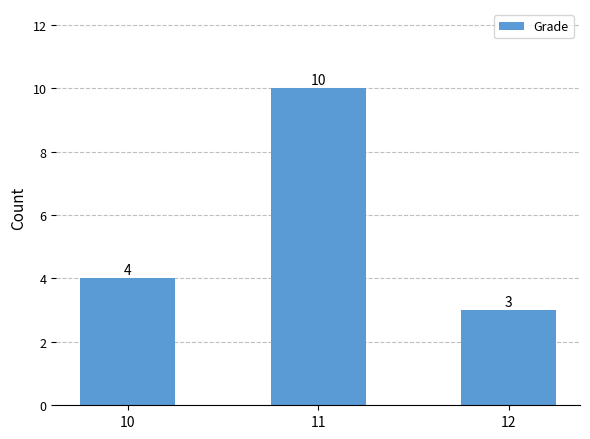

What is the difference between the values at 12 and 11?

7